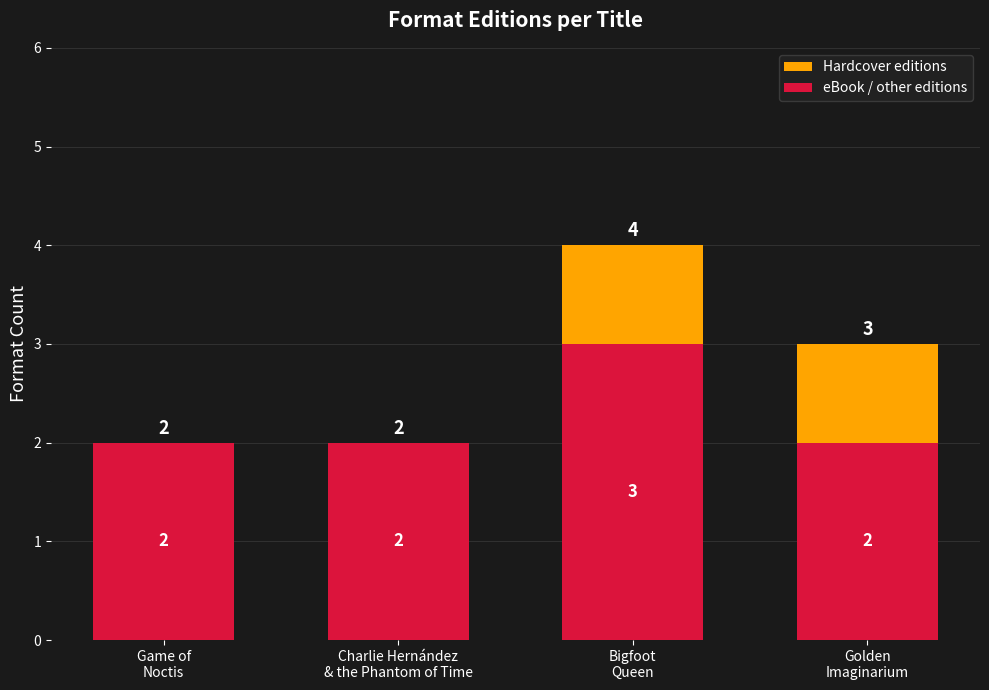

What are all the series names shown in the legend?

Hardcover editions, eBook / other editions